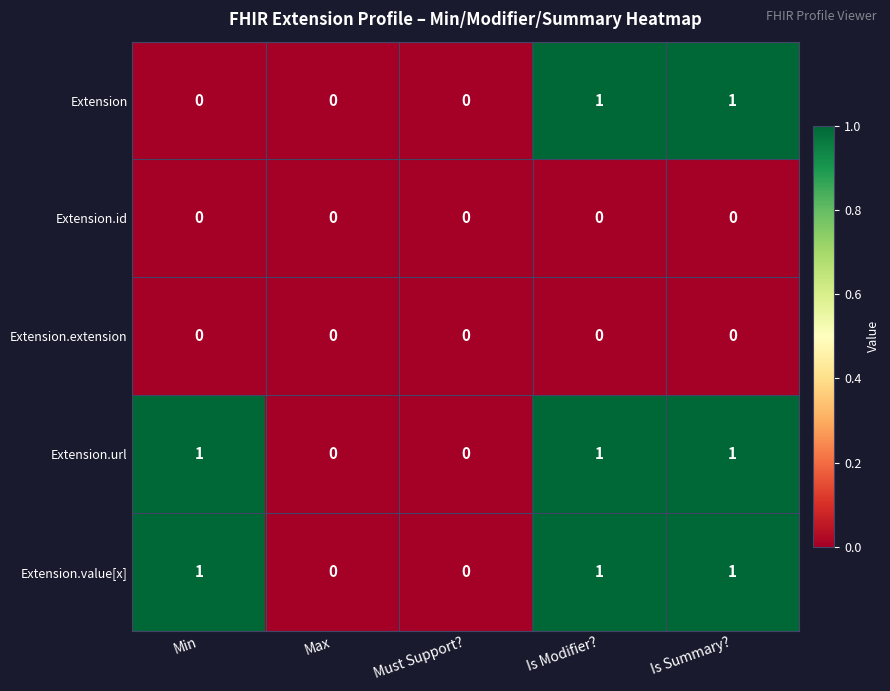

Reading left to right, extract all data points from this chart.

Extension: 0	0	0	1	1
Extension.id: 0	0	0	0	0
Extension.extension: 0	0	0	0	0
Extension.url: 1	0	0	1	1
Extension.value[x]: 1	0	0	1	1